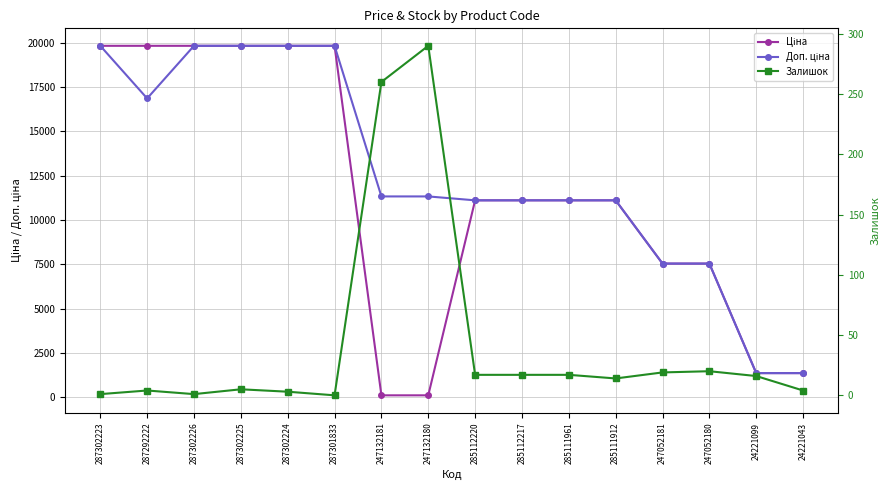

Is this an area chart (filled region under the line)?

No